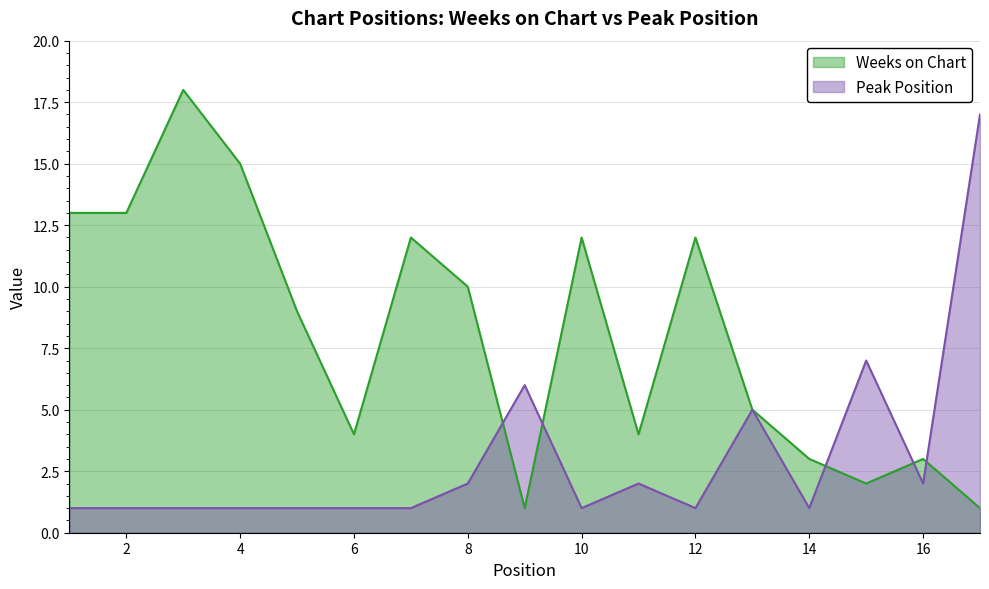

What is the minimum value for Peak Position?

1